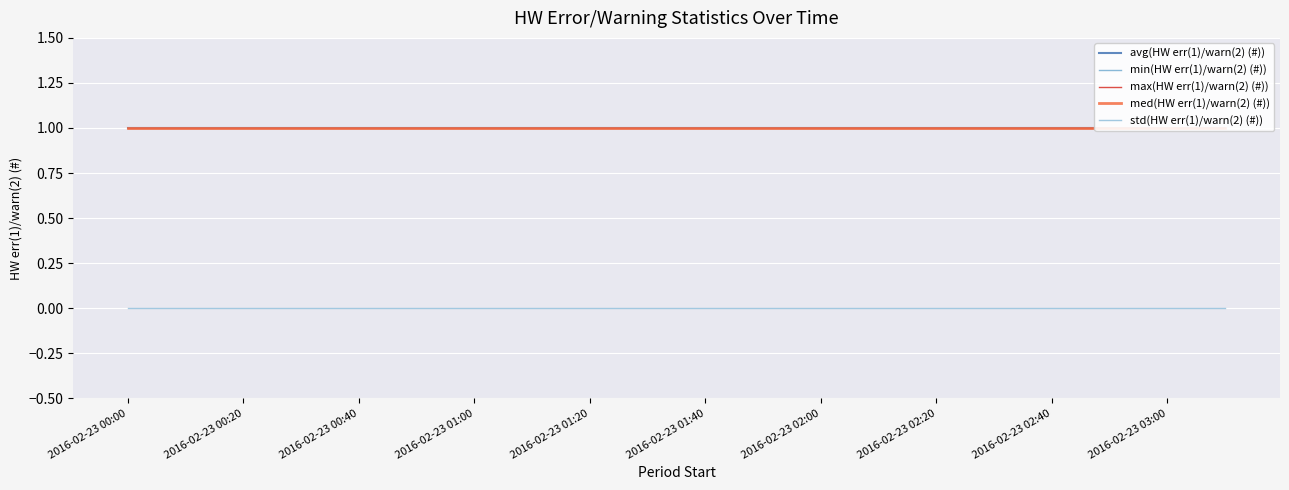

Reading right to left, what are all the values shown in this chart?

avg(HW err(1)/warn(2) (#)): 1	1	1	1	1	1	1	1	1	1	1	1	1	1	1	1	1	1	1	1
min(HW err(1)/warn(2) (#)): 1	1	1	1	1	1	1	1	1	1	1	1	1	1	1	1	1	1	1	1
max(HW err(1)/warn(2) (#)): 1	1	1	1	1	1	1	1	1	1	1	1	1	1	1	1	1	1	1	1
med(HW err(1)/warn(2) (#)): 1	1	1	1	1	1	1	1	1	1	1	1	1	1	1	1	1	1	1	1
std(HW err(1)/warn(2) (#)): 0	0	0	0	0	0	0	0	0	0	0	0	0	0	0	0	0	0	0	0